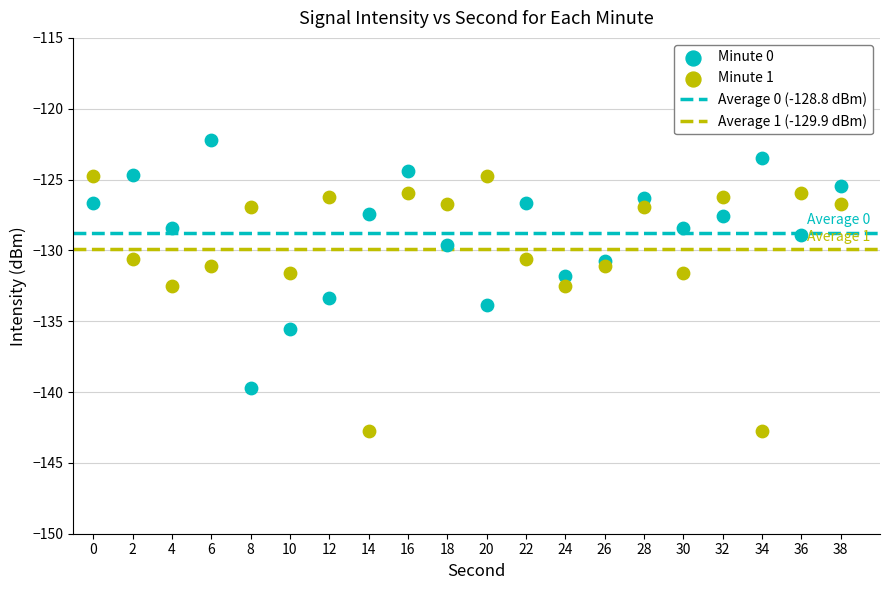

Which series contains the lowest Y value?

Minute 1